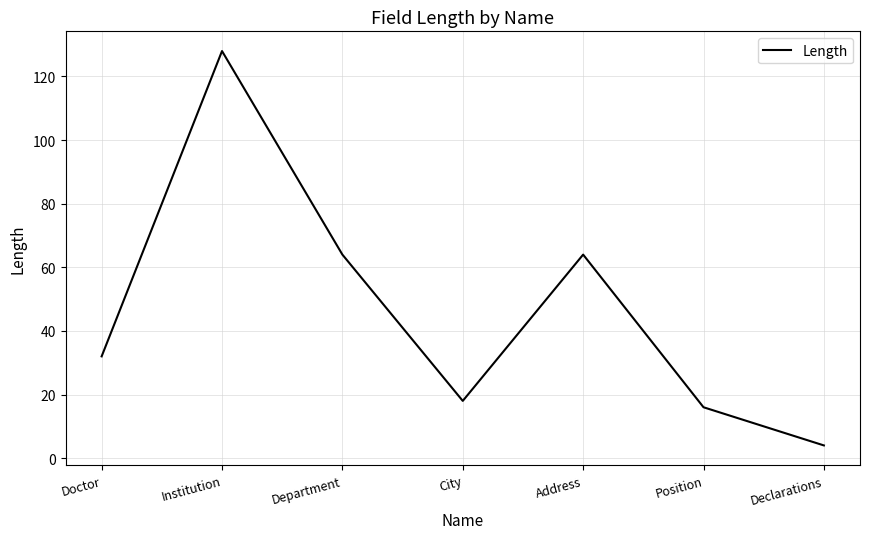

What is the sum of all values?

326